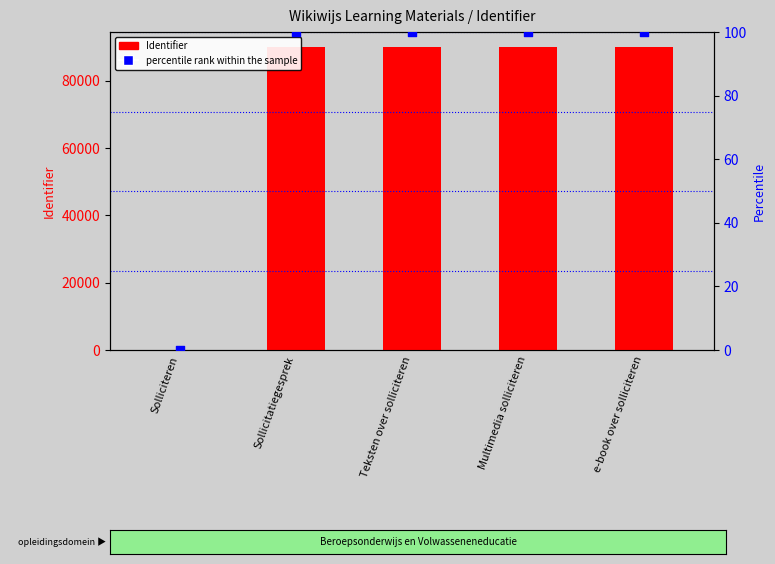

Which series reaches the minimum Y coordinate?

Identifier